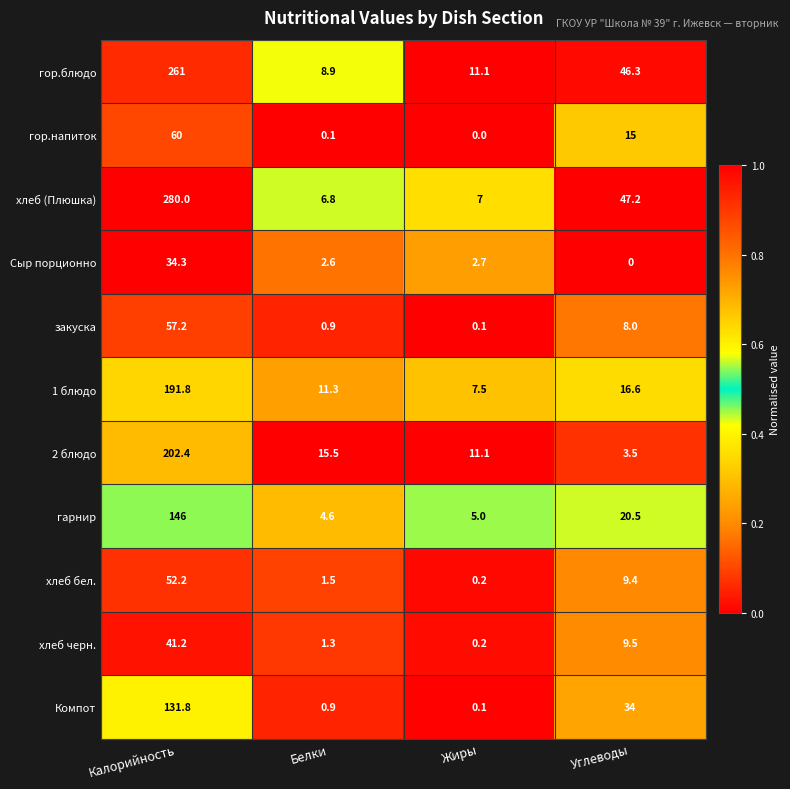

What is the maximum value for 1 блюдо?

191.8